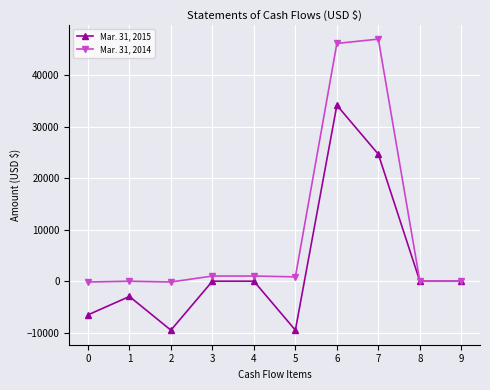

Where does the Mar. 31, 2014 series first go above 840?

3